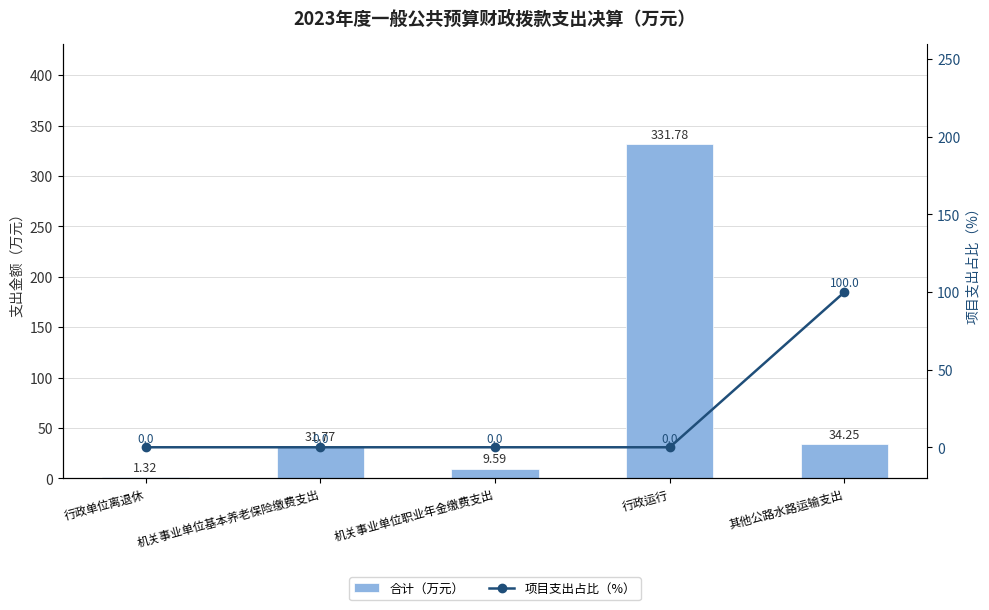

Which series has the largest range (max minus min)?

合计（万元）